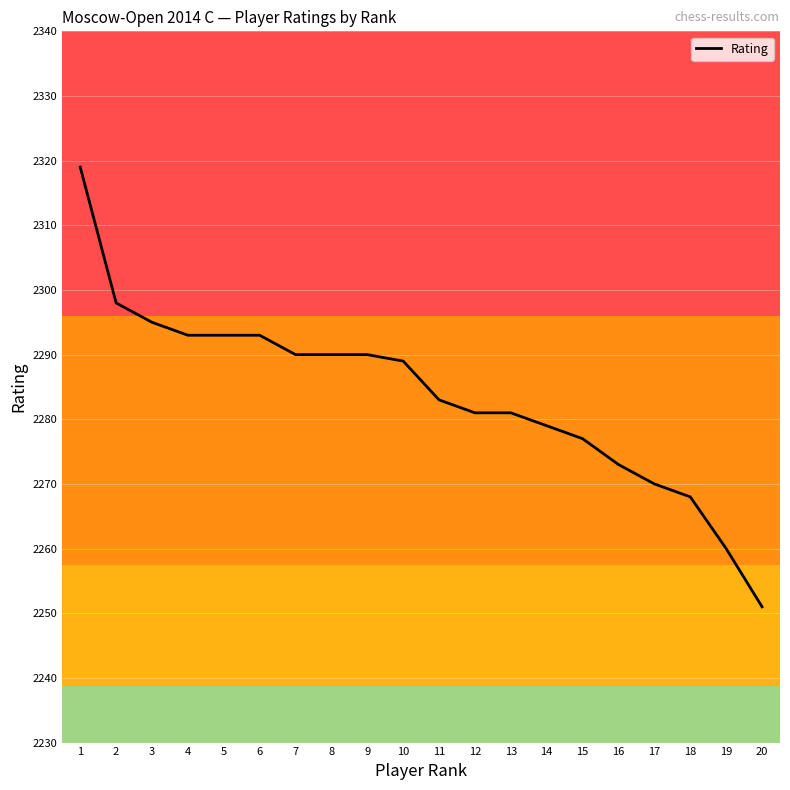

Between 4 and 8, which is larger?

4